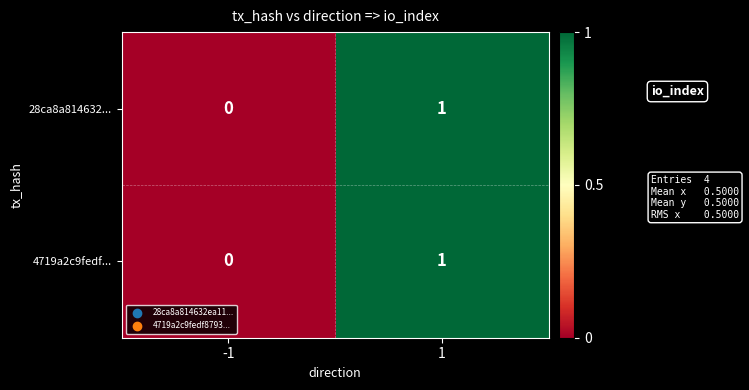

Rank the categories by 28ca8a814632... value from lowest to highest.

-1, 1